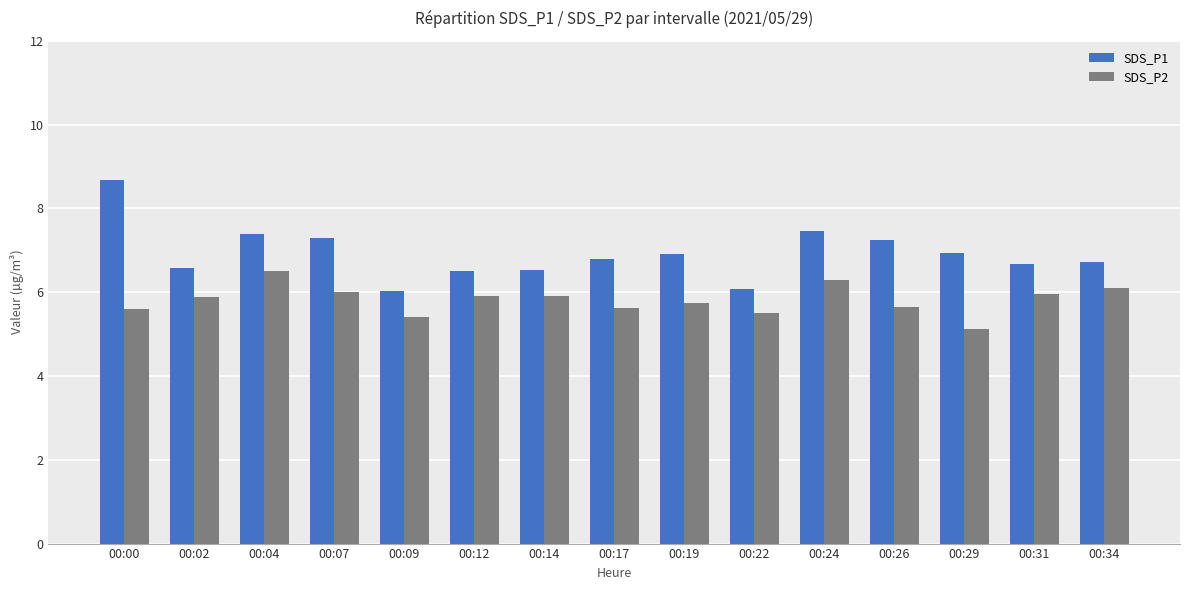

What is the difference between the SDS_P1 values at 00:09 and 00:02?

0.5